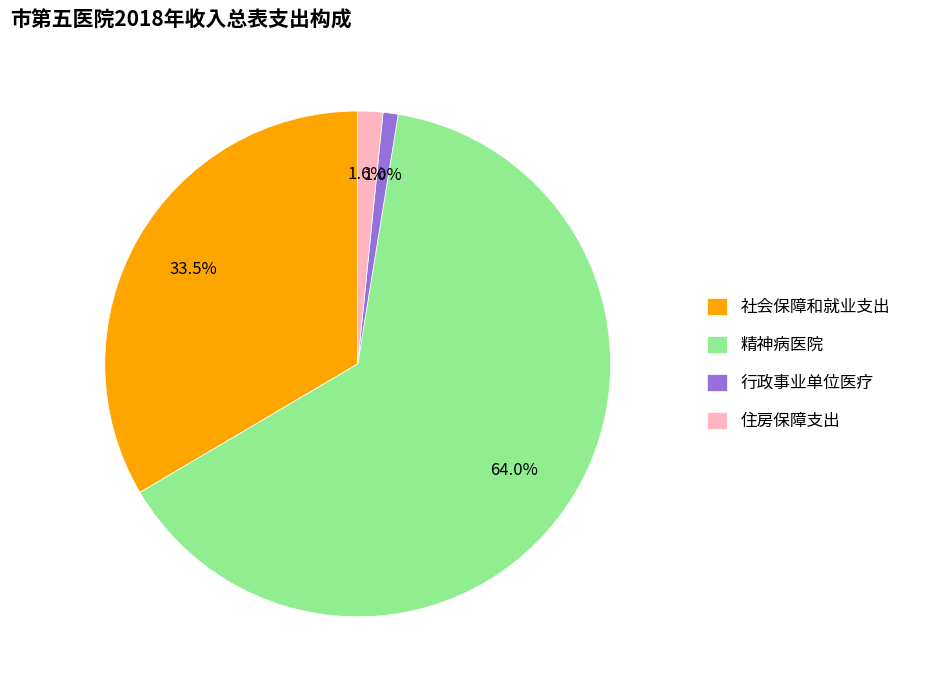

Which has a higher value, 行政事业单位医疗 or 住房保障支出?

住房保障支出